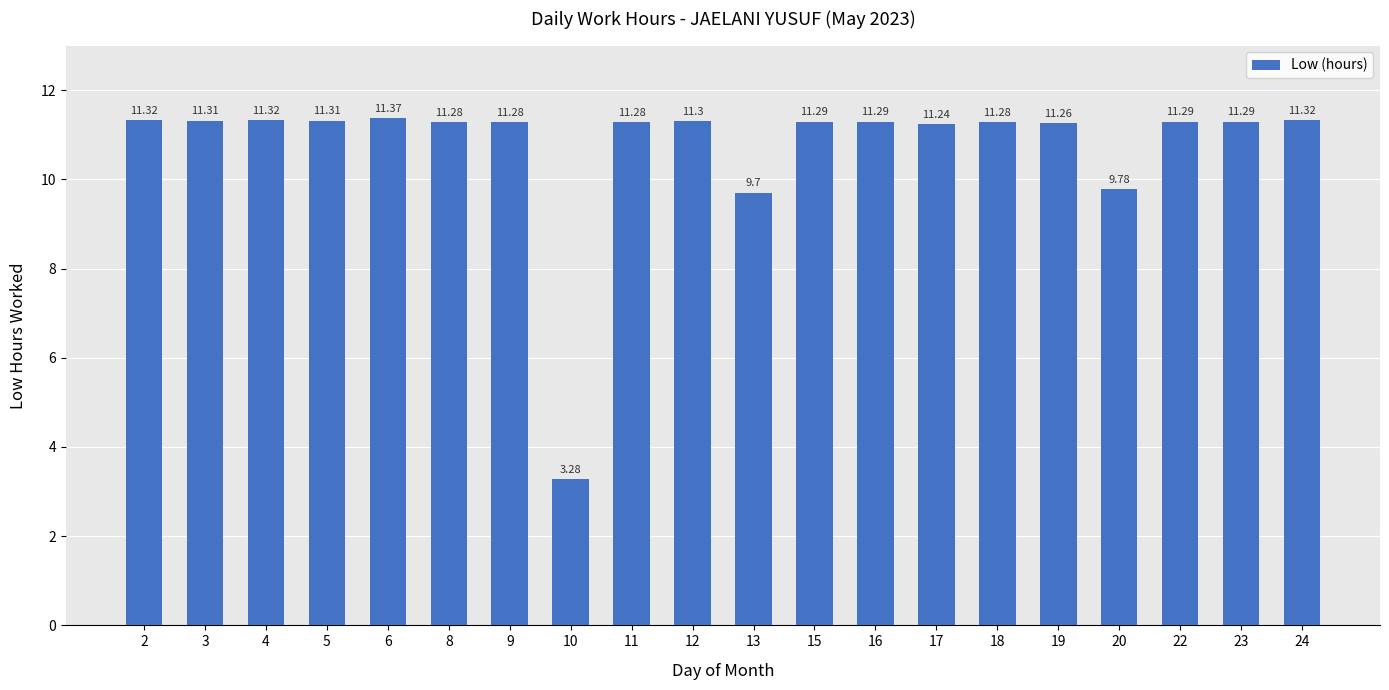

Between 17 and 23, which is larger?

23